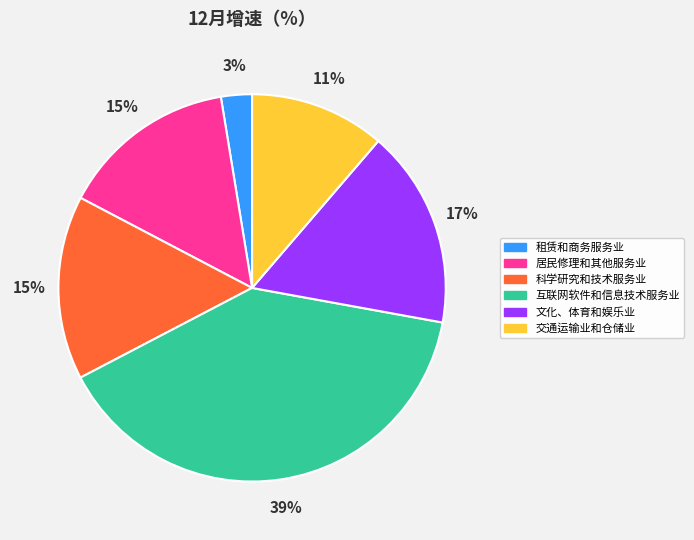

Approximately how many times larger is the value at 文化、体育和娱乐业 compared to 互联网软件和信息技术服务业?

0.4